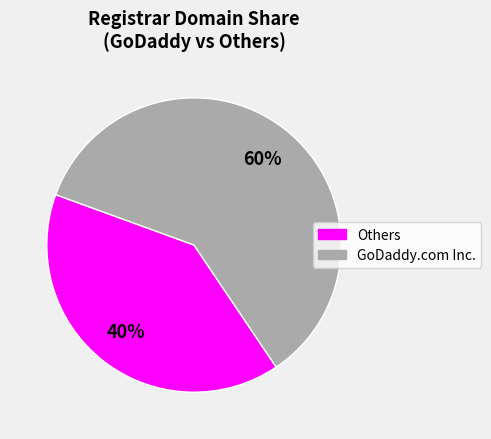

How many segments does this pie chart have?

2